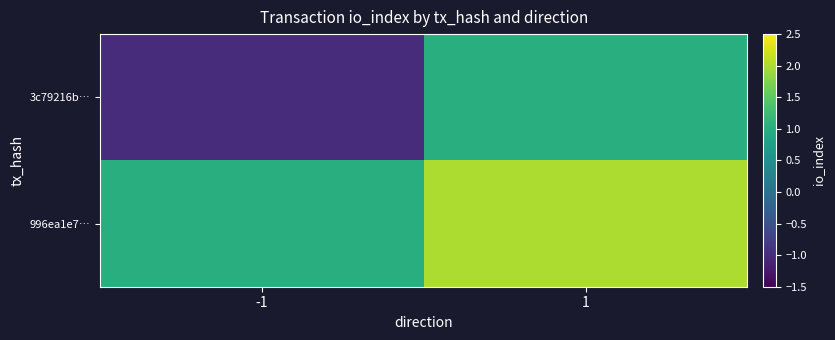

Which series has the largest total across all categories?

996ea1e7…